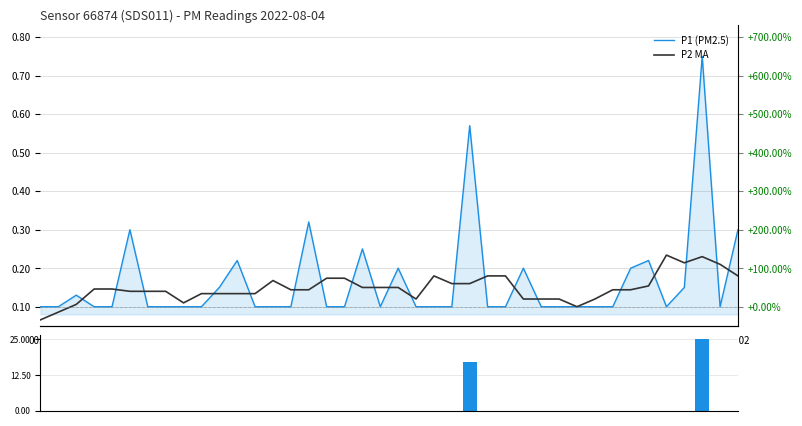

At which label does P1 (PM2.5) reach its peak?

37